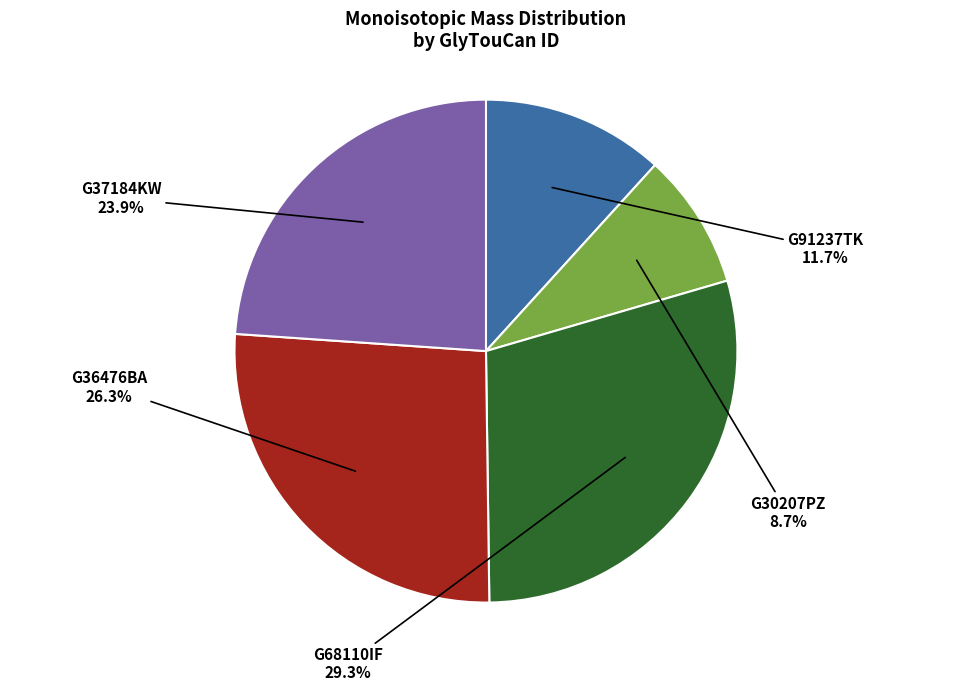

To the nearest percent, what portion does G91237TK represent?

12%